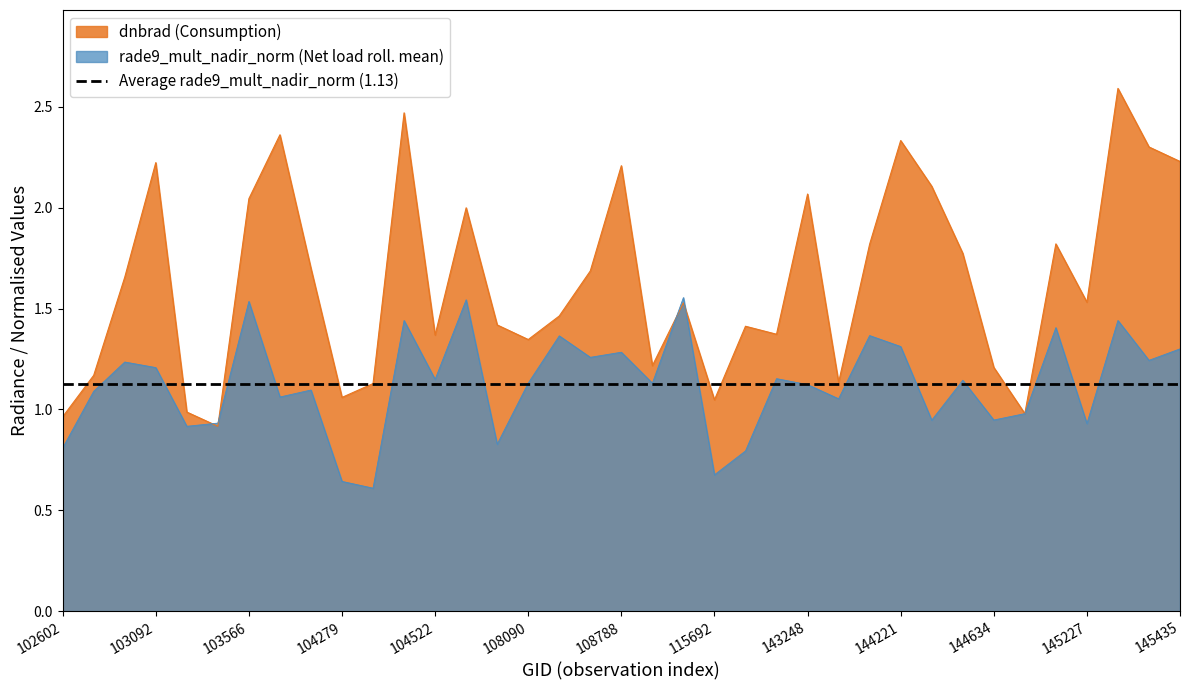

What is the value of the rade9_mult_nadir_norm (Net load) point at the 25th from the left?

1.1